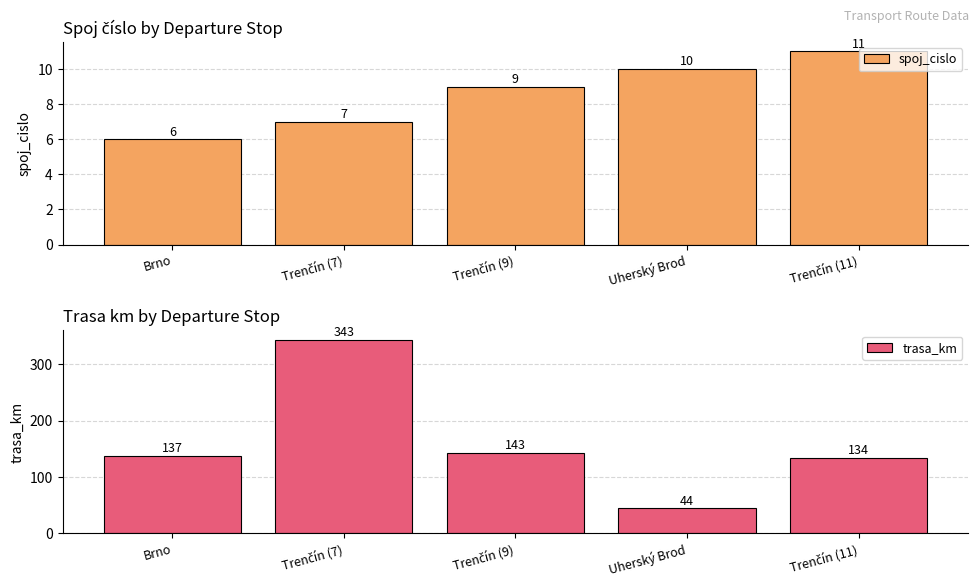

Reading right to left, extract all data points from this chart.

spoj_cislo: Trenčín (11)=11	Uherský Brod=10	Trenčín (9)=9	Trenčín (7)=7	Brno=6
trasa_km: Trenčín (11)=134	Uherský Brod=44	Trenčín (9)=143	Trenčín (7)=343	Brno=137